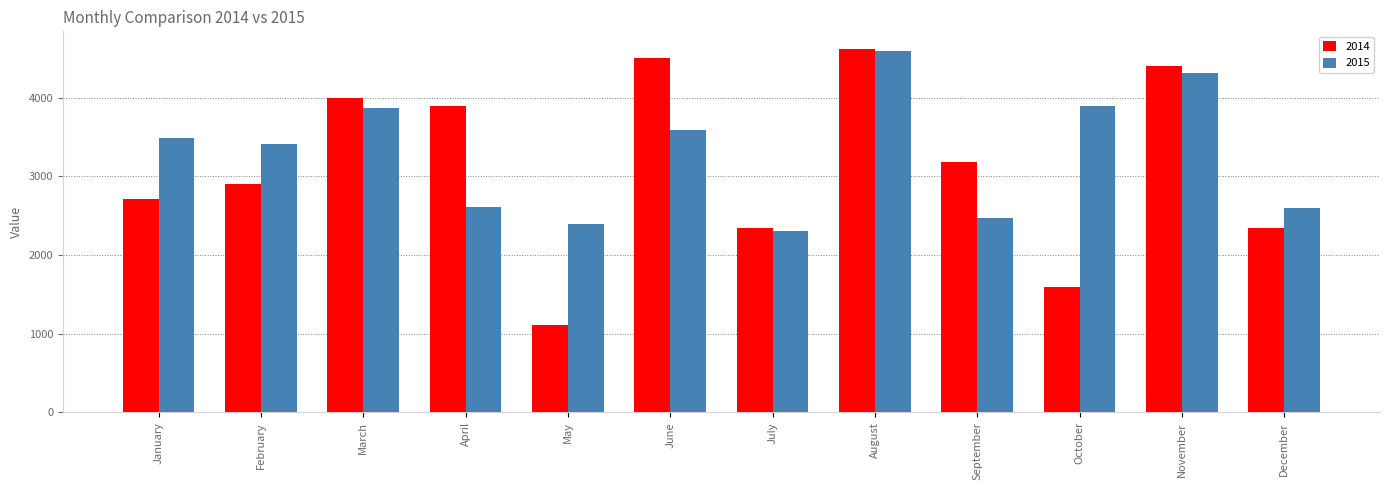

Does the chart contain any negative values?

No